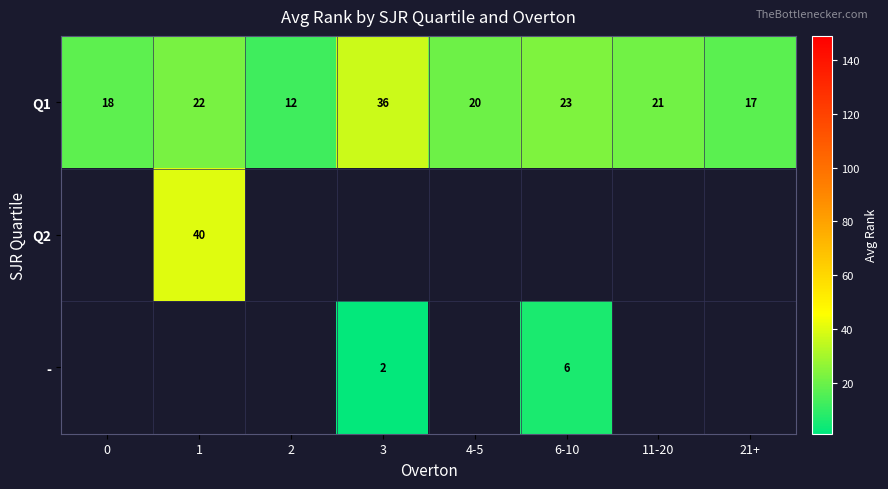

What is the average value of the Q1 series?

21.1